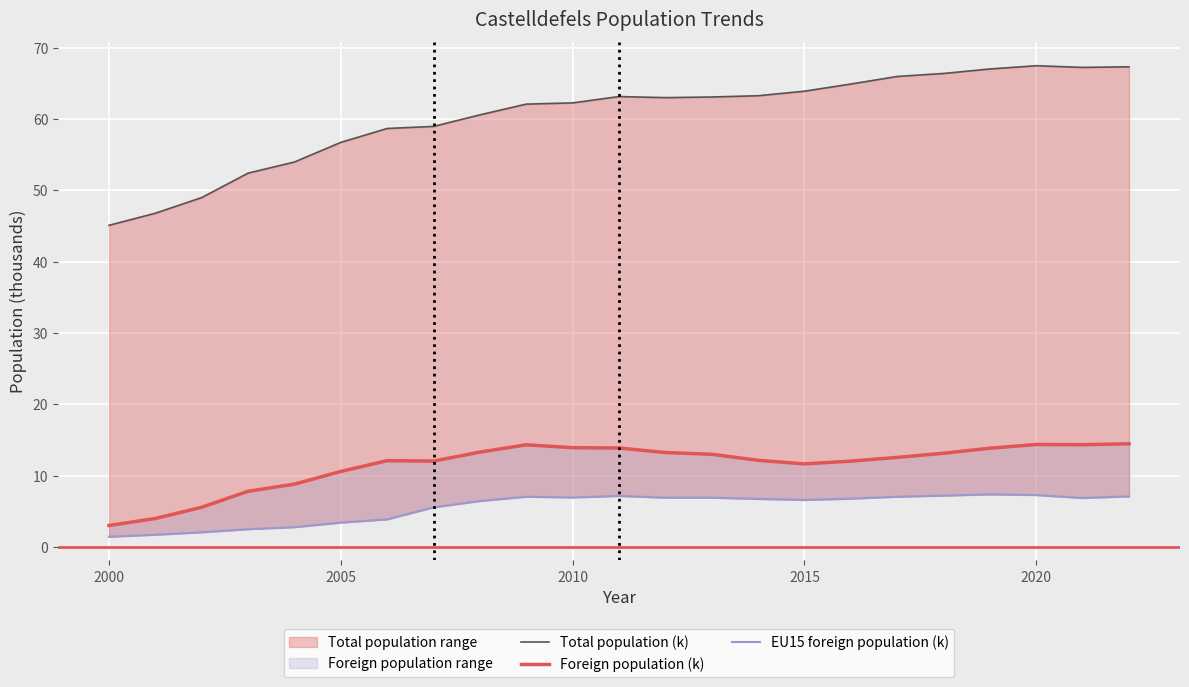

In Foreign population (k), how many points are lower than both neighbors (excluding endpoints)?

3